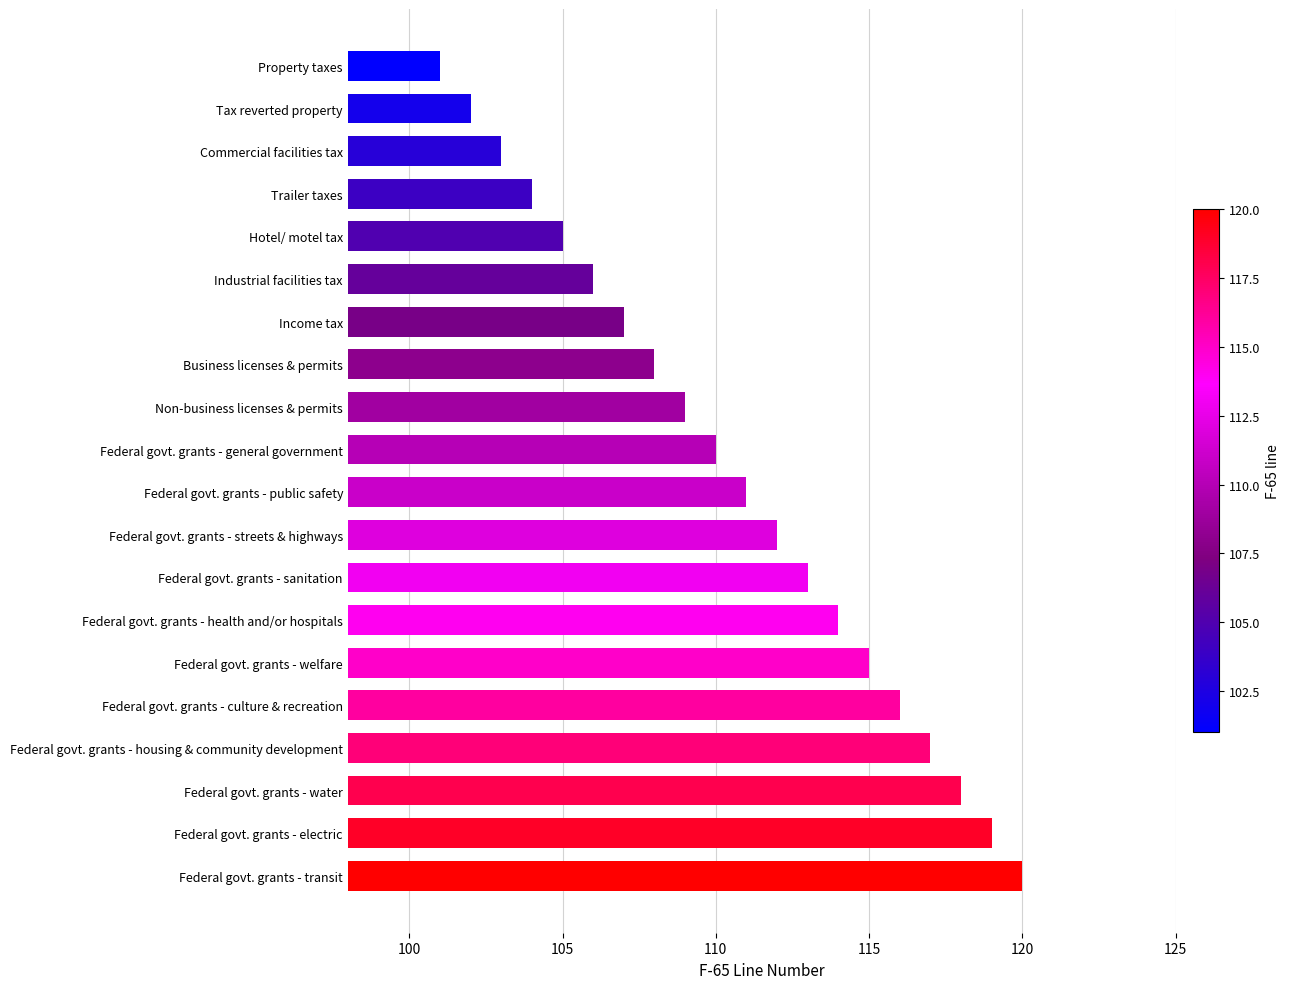

What is the minimum value shown in the chart?

101